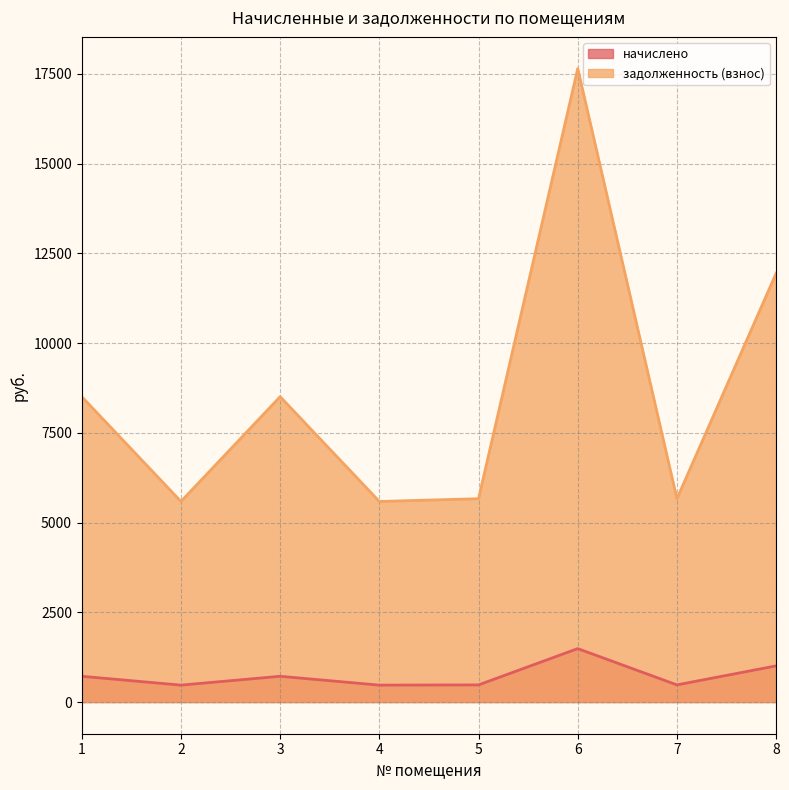

Reading right to left, extract all data points from this chart.

начислено: 8=1007.6	7=477.9	6=1488.8	5=477.9	4=471.4	3=717.7	2=471.4	1=717.7
задолженность (взнос): 8=11942.4	7=5664.0	6=17644.8	5=5664.0	4=5587.2	3=8505.6	2=5587.2	1=8505.6